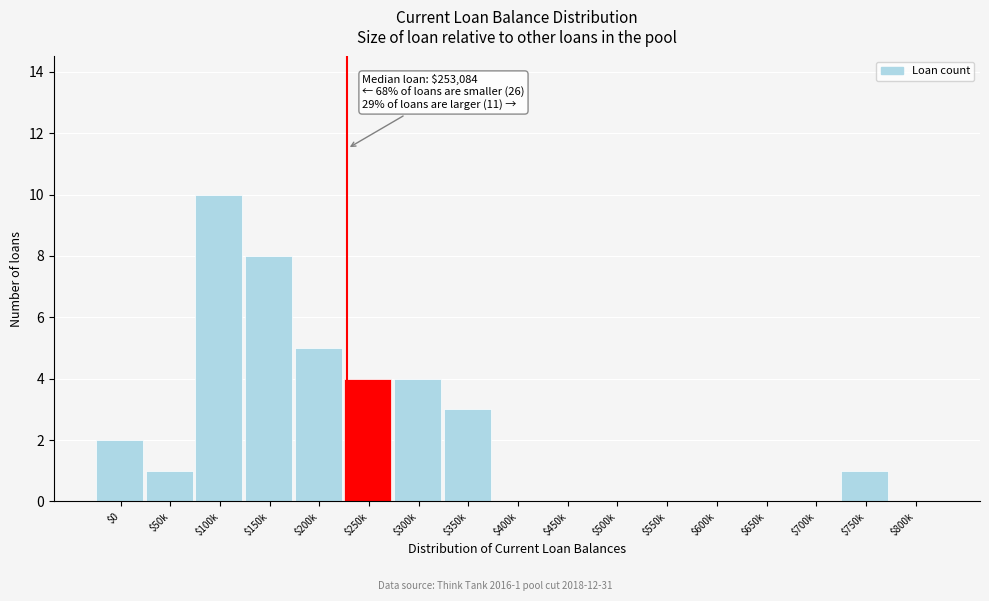

What is the sum of all values?

38